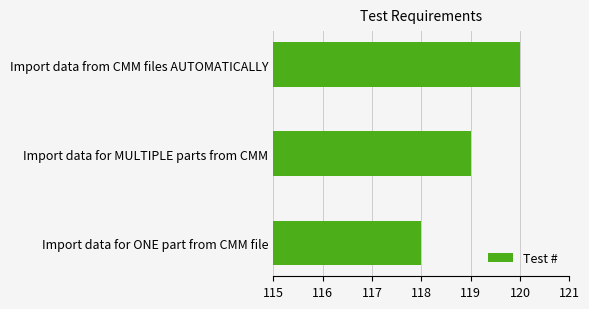

Reading bottom to top, extract all data points from this chart.

Import data for ONE part from CMM file=118	Import data for MULTIPLE parts from CMM=119	Import data from CMM files AUTOMATICALLY=120